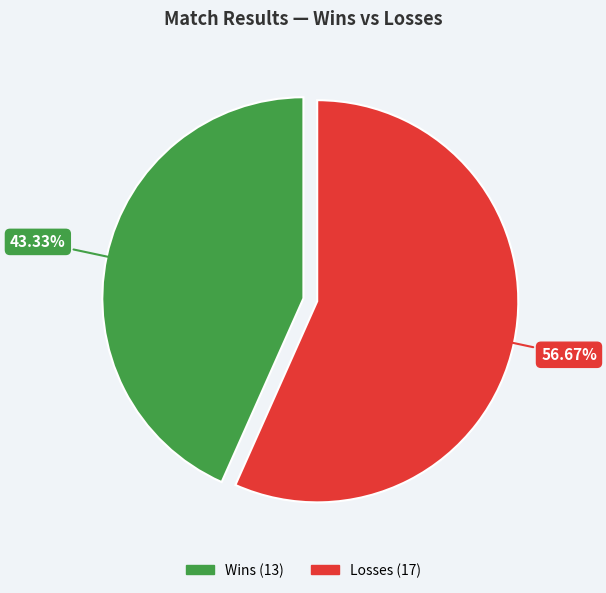

Does any single category account for the majority?

Yes